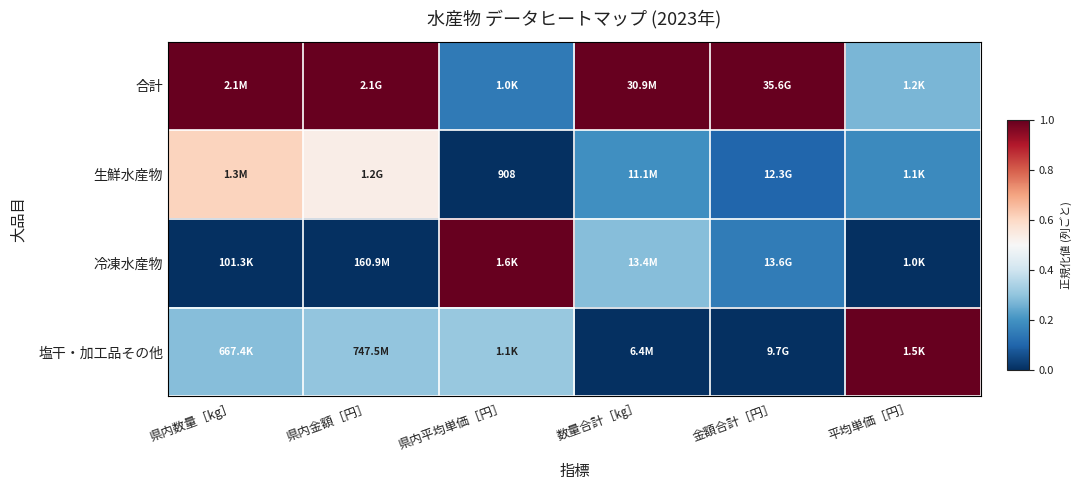

Is it true that 生鮮水産物 equals 0.2 at 平均単価［円］?

True